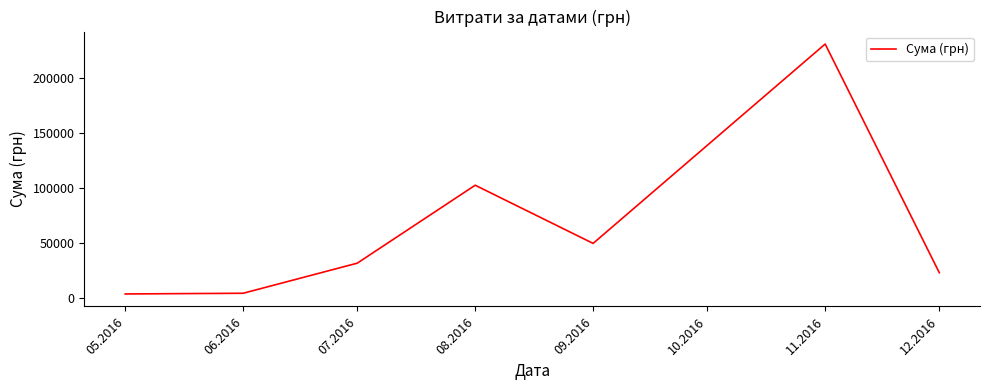

What is the greatest value displayed?

230842.2